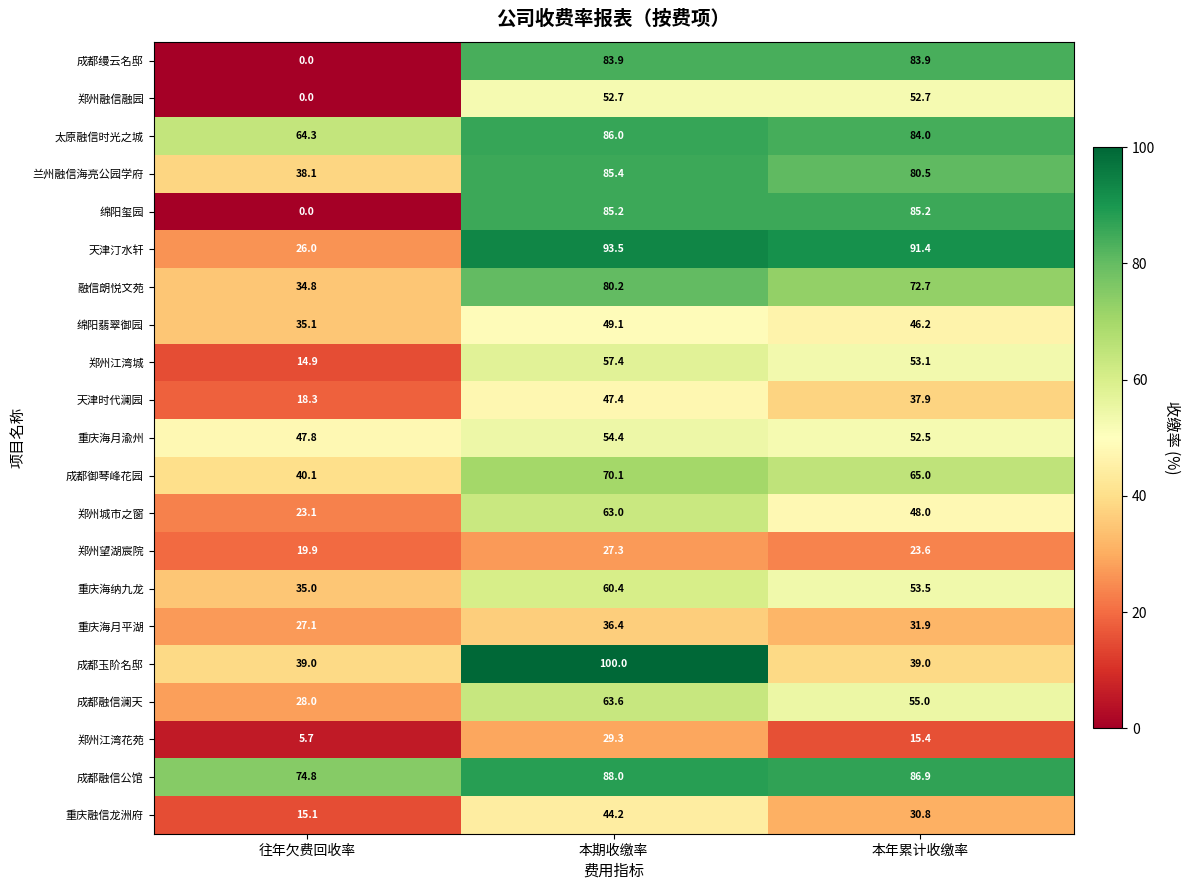

Which category has the highest value across all series?

本期收缴率